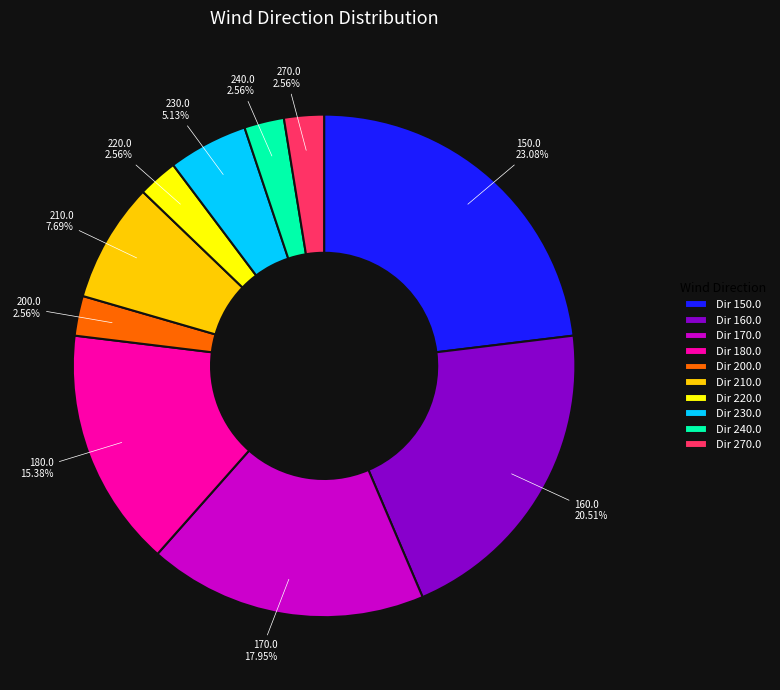

Count the number of slices in the pie.

10